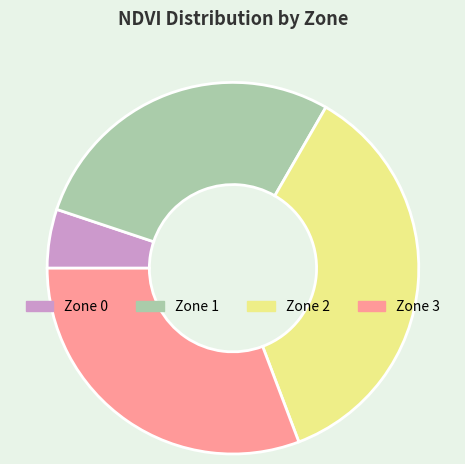

Combined, do Zone 0 and Zone 2 account for over 50%?

No